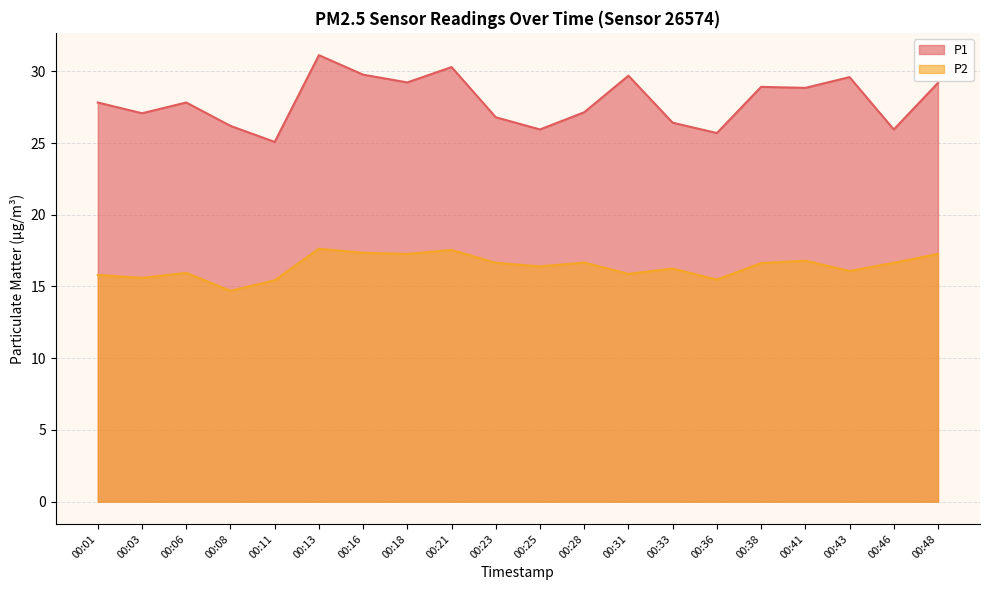

Rank the series by their average value, from lowest to highest.

P2, P1